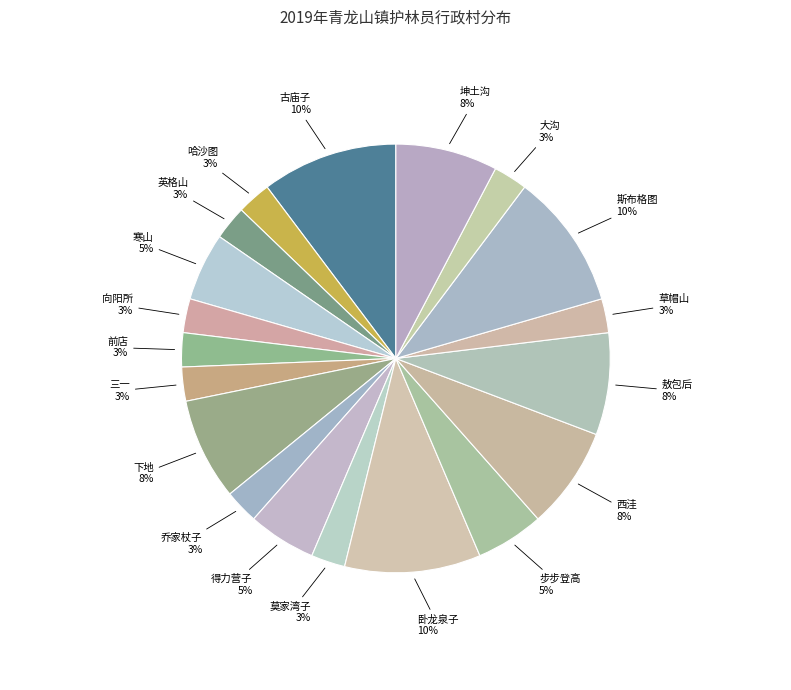

How many segments does this pie chart have?

19